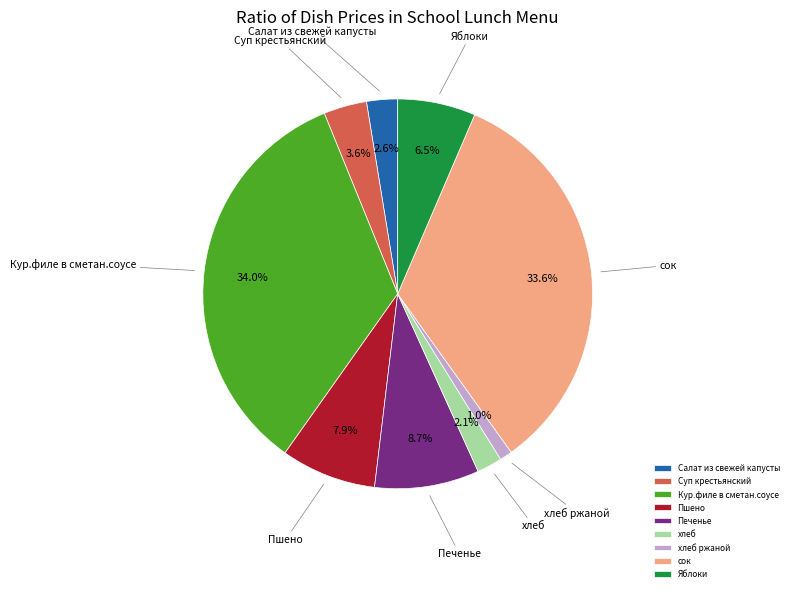

Count the number of slices in the pie.

9